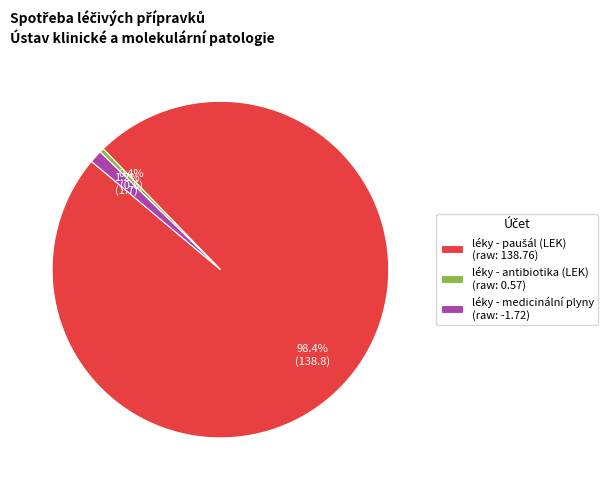

Is there a majority slice in this chart?

Yes